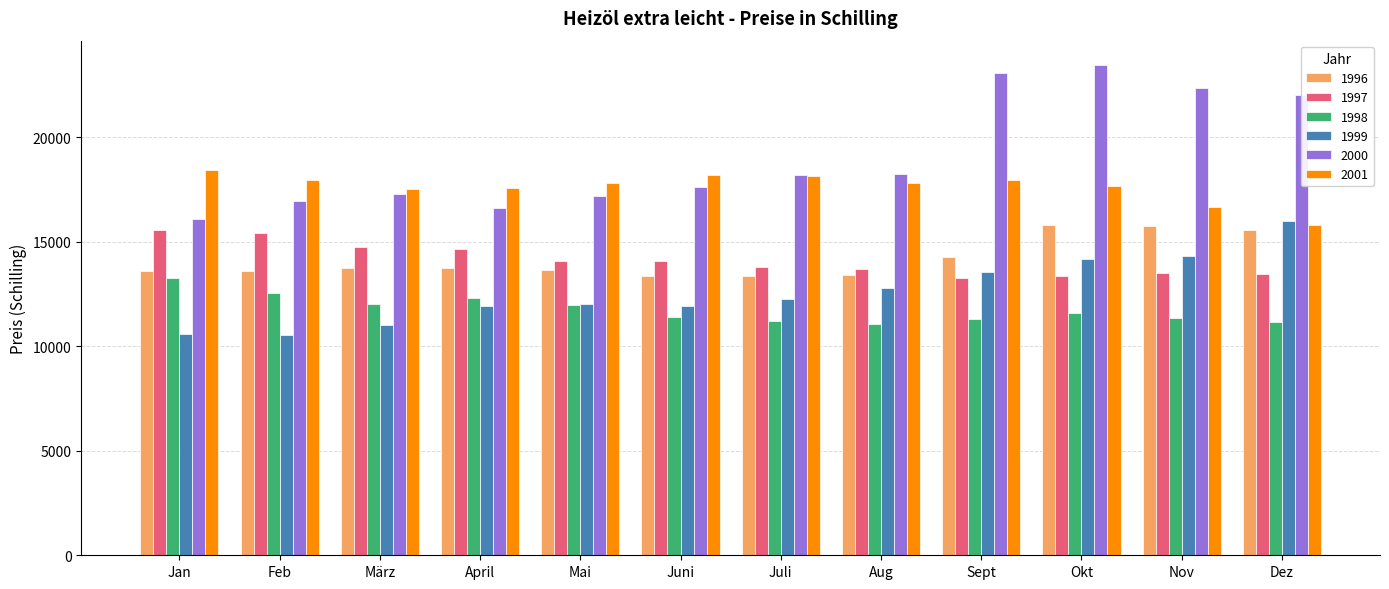

What is the difference between the 1999 values at Aug and Feb?

2250.9